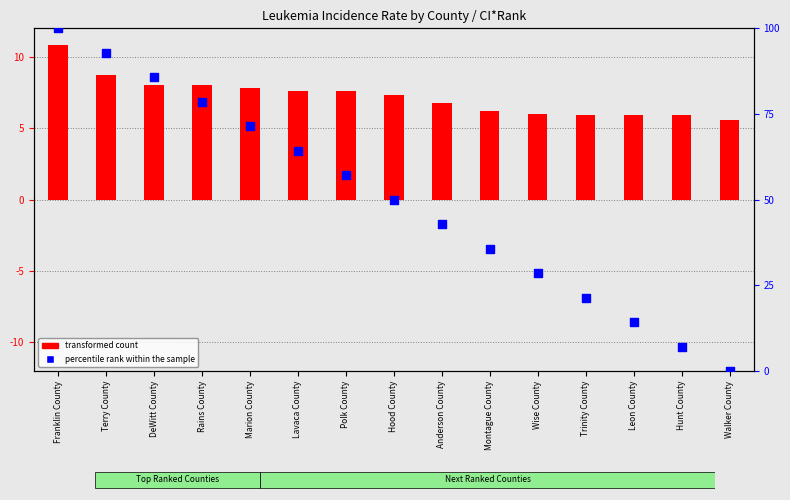

Which series has the largest total across all categories?

percentile rank within the sample